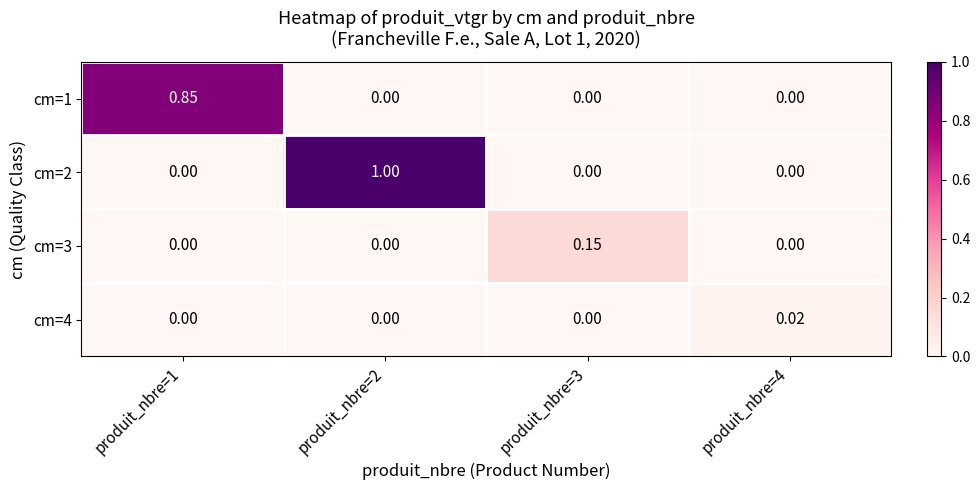

How many positive values does the cm=1 series have?

1